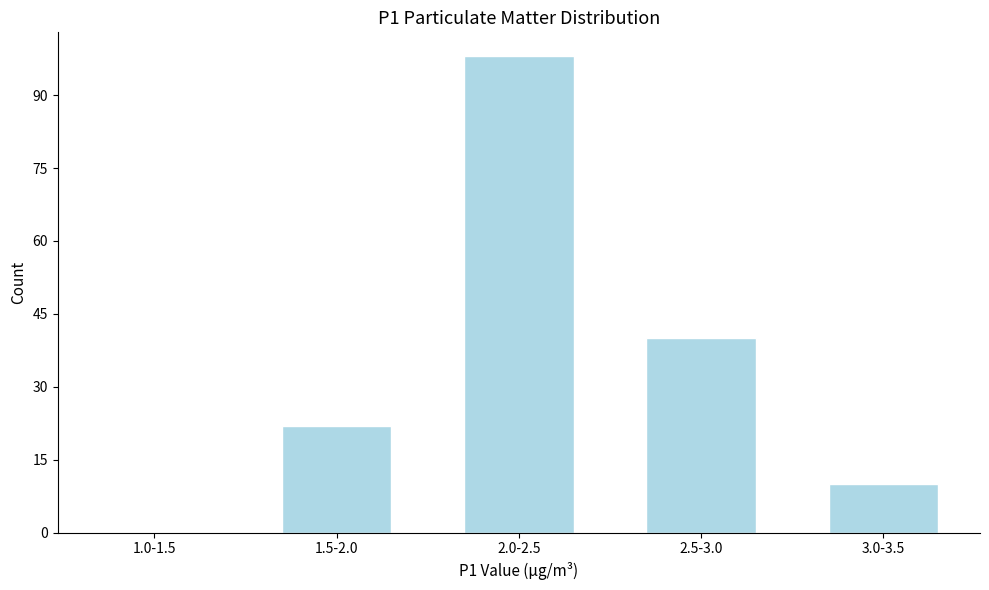

Reading right to left, extract all data points from this chart.

3.0-3.5=10	2.5-3.0=40	2.0-2.5=98	1.5-2.0=22	1.0-1.5=0